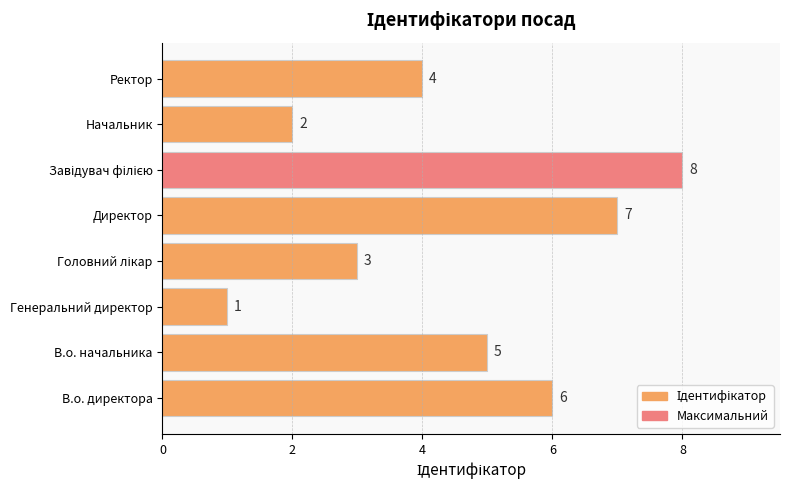

Reading bottom to top, what are all the values shown in this chart?

6	5	1	3	7	8	2	4